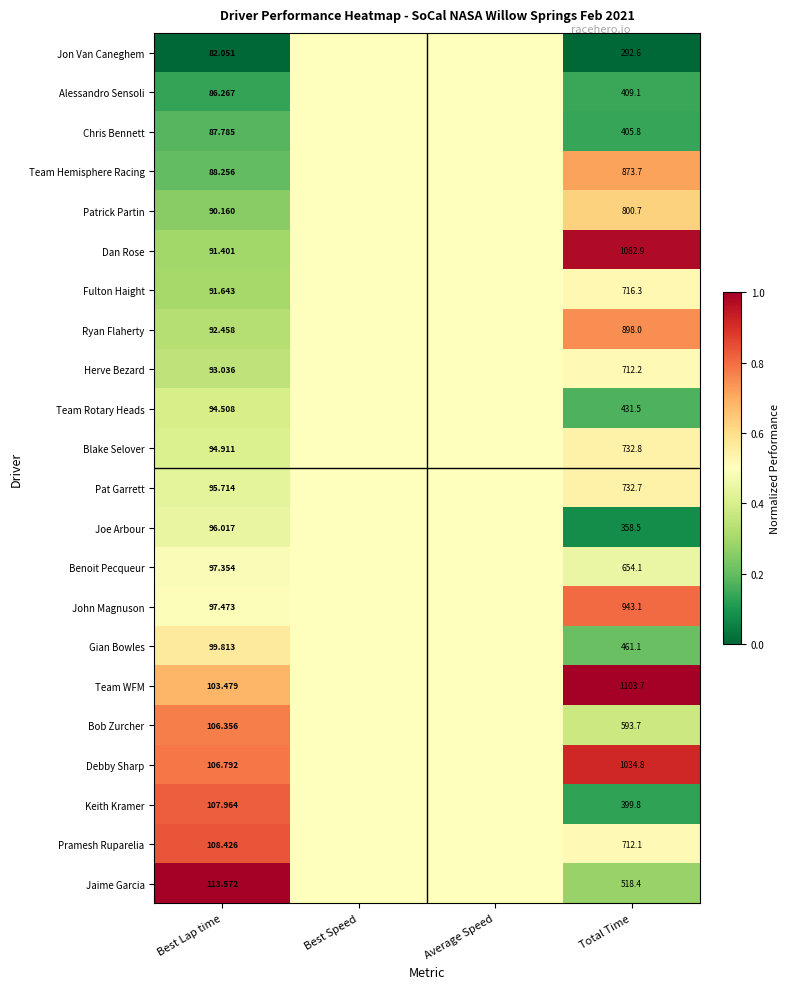

Which series changed the most between Best Lap time and Total Time?

Team WFM